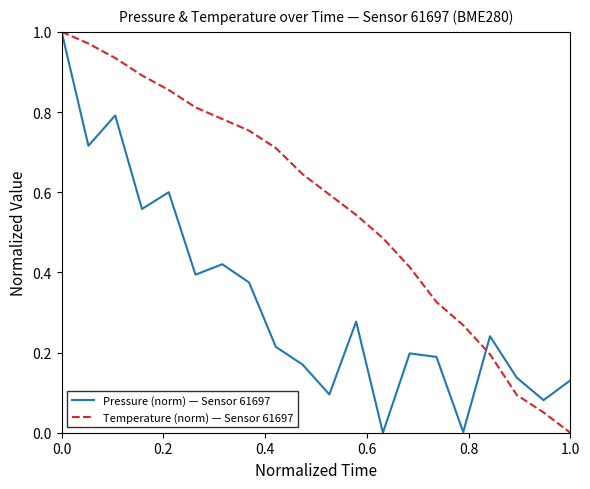

Rank the series by their average value, from lowest to highest.

Pressure (norm) — Sensor 61697, Temperature (norm) — Sensor 61697